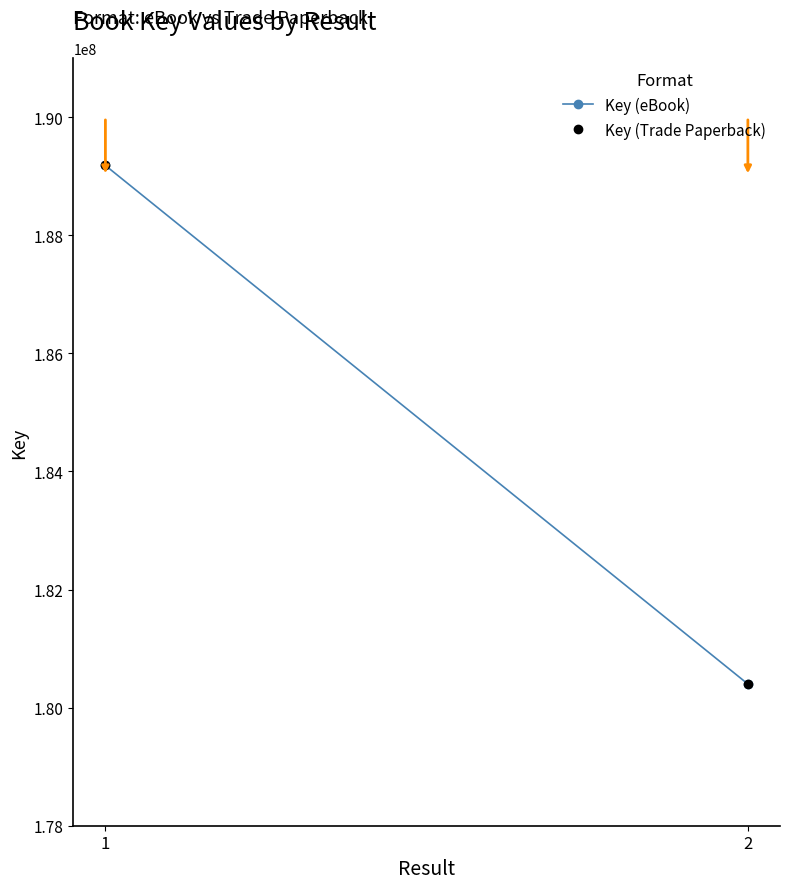

What is the difference between the Key (Trade Paperback) values at 1 and 2?

8781498